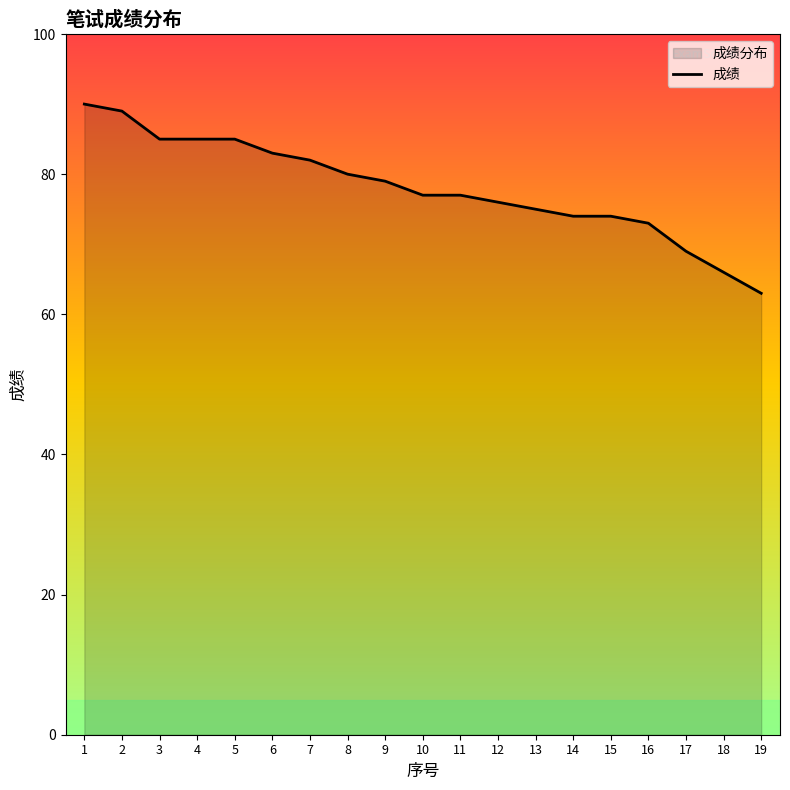

Count the number of data series in this chart.

1